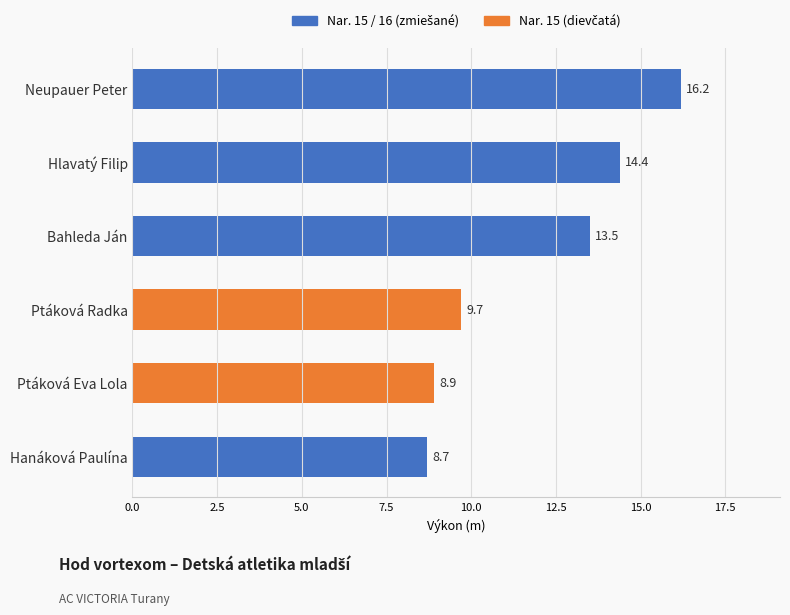

The value at Hlavatý Filip is 3.4. True or false?

False